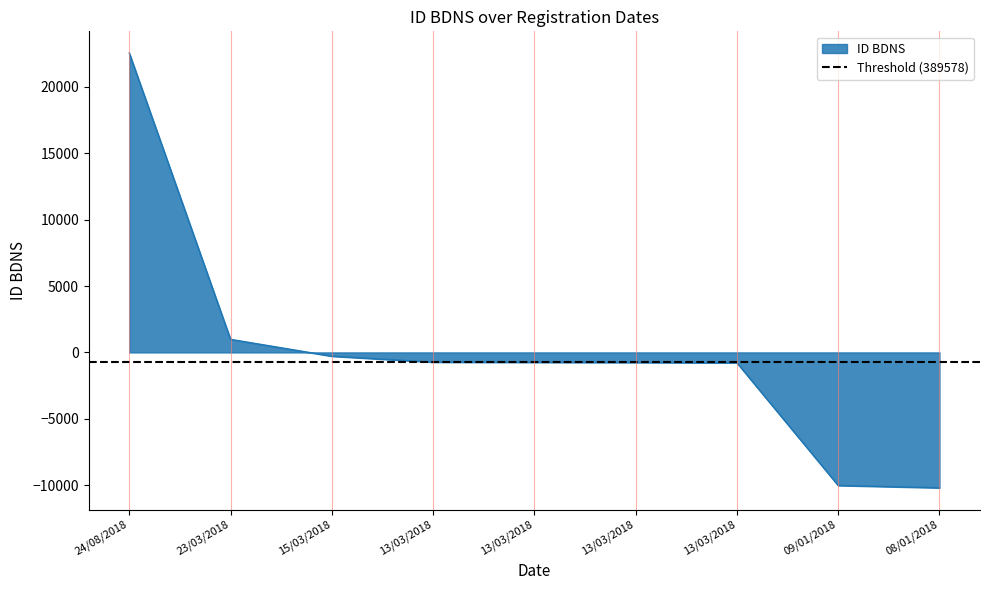

Read the value at 13/03/2018.

-783.2